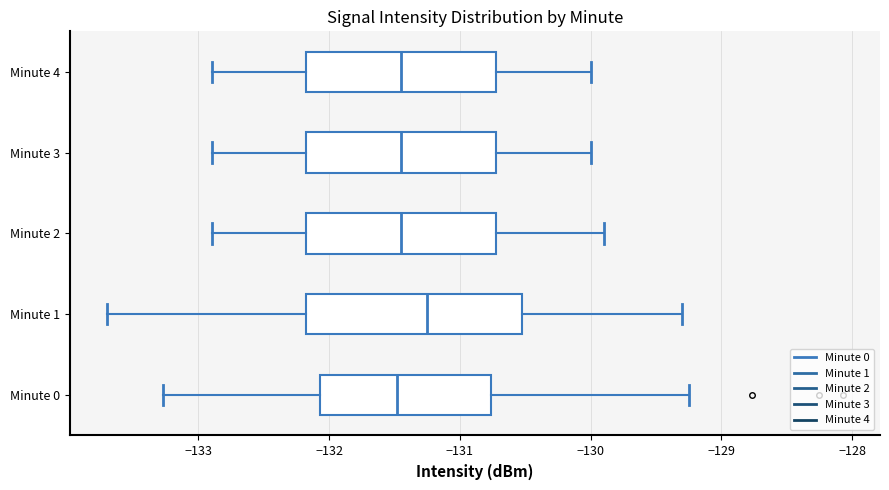

Which box is the widest, from its left edge to its right edge?

Minute 1